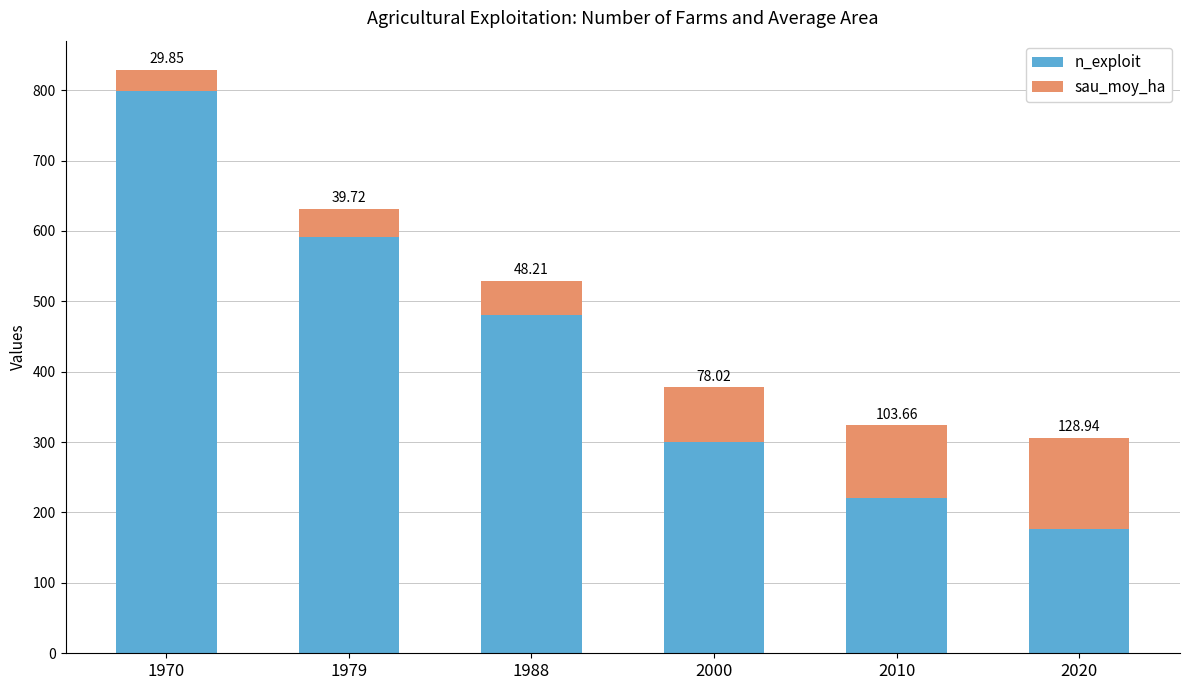

How many distinct data groups are displayed?

2